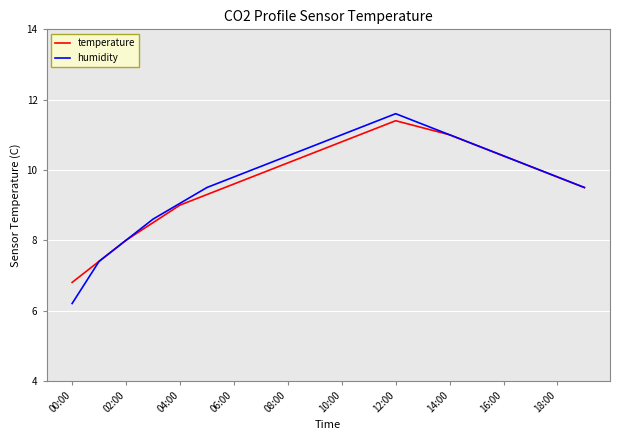

Does the chart display data point markers on the line(s)?

No